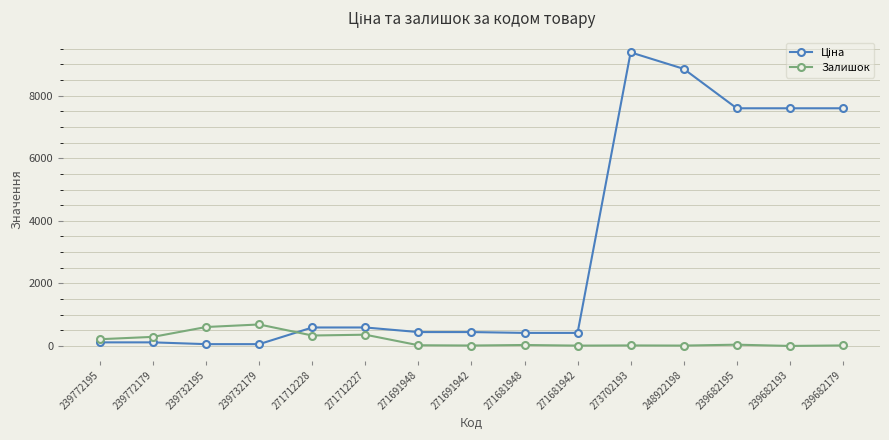

At how many categories does at least one series exceed 3576?

5